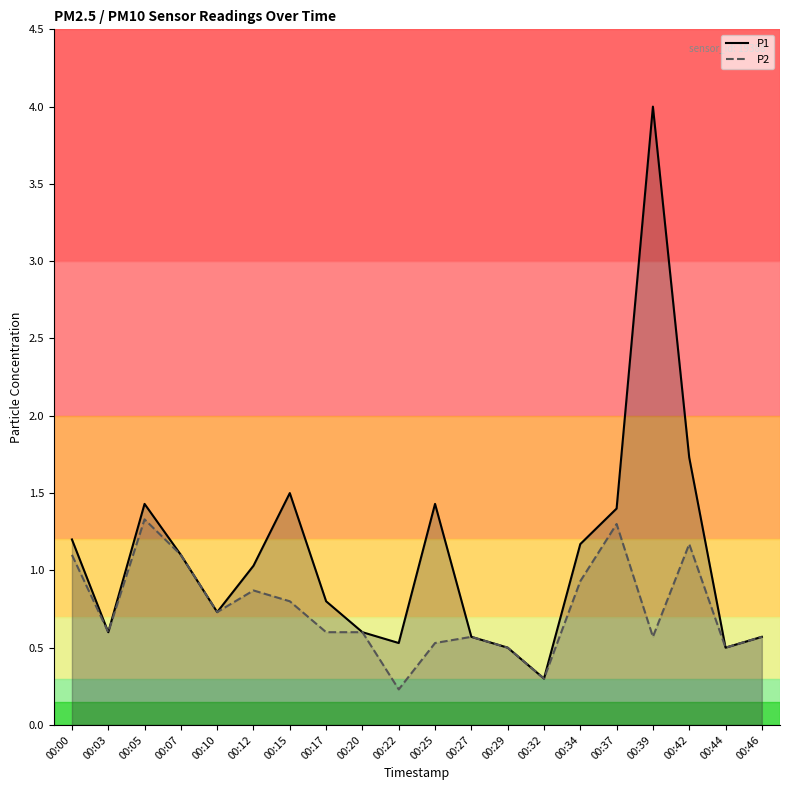

What is the average value of the P2 series?

0.7